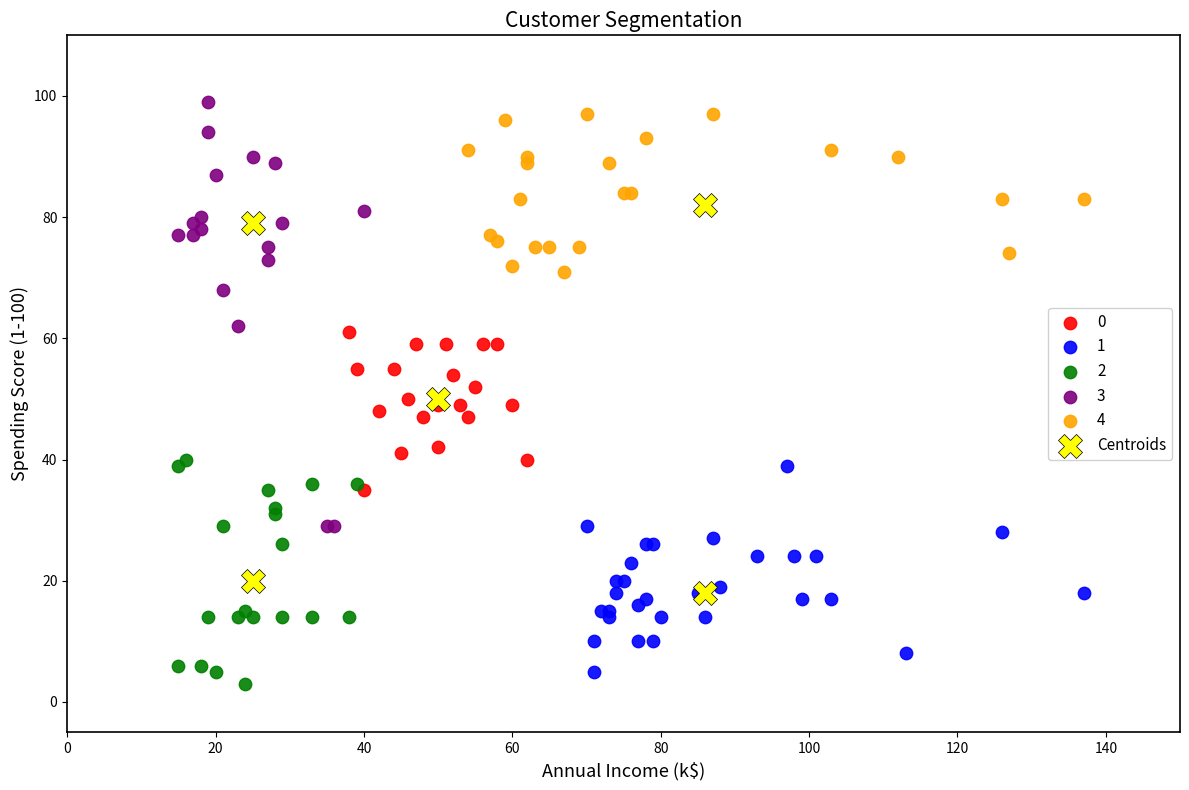

Which series has the largest Y range (max minus min)?

3